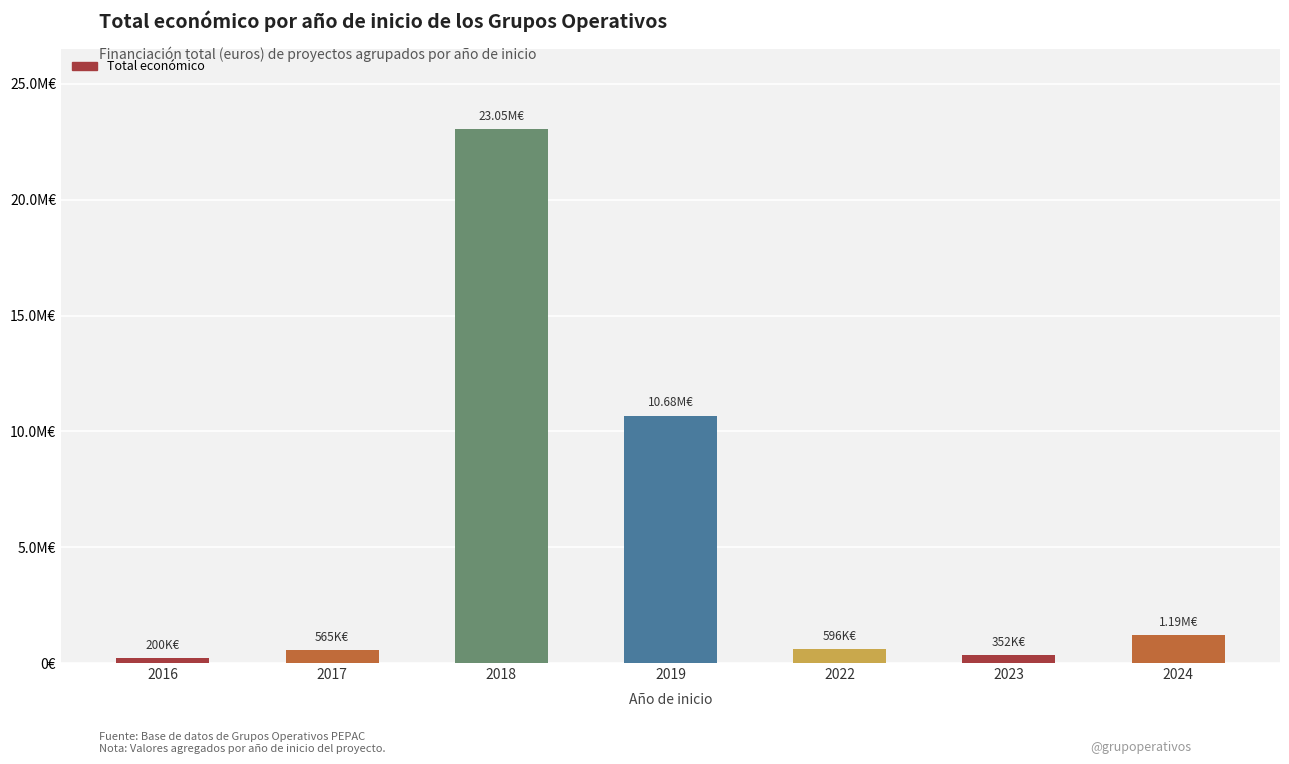

Are the bars horizontal?

No